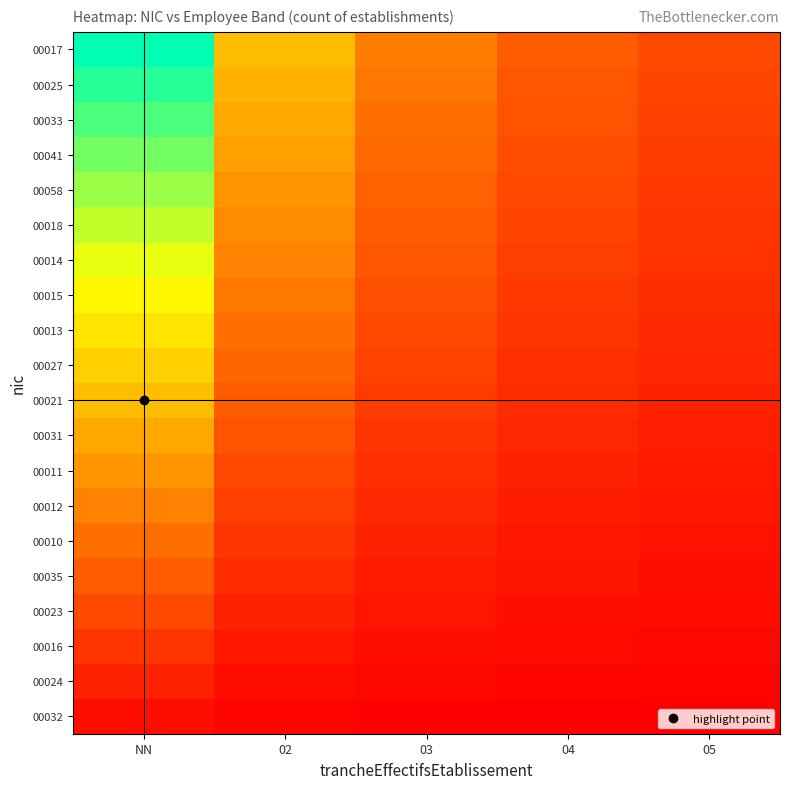

How many data points does each series have?

5